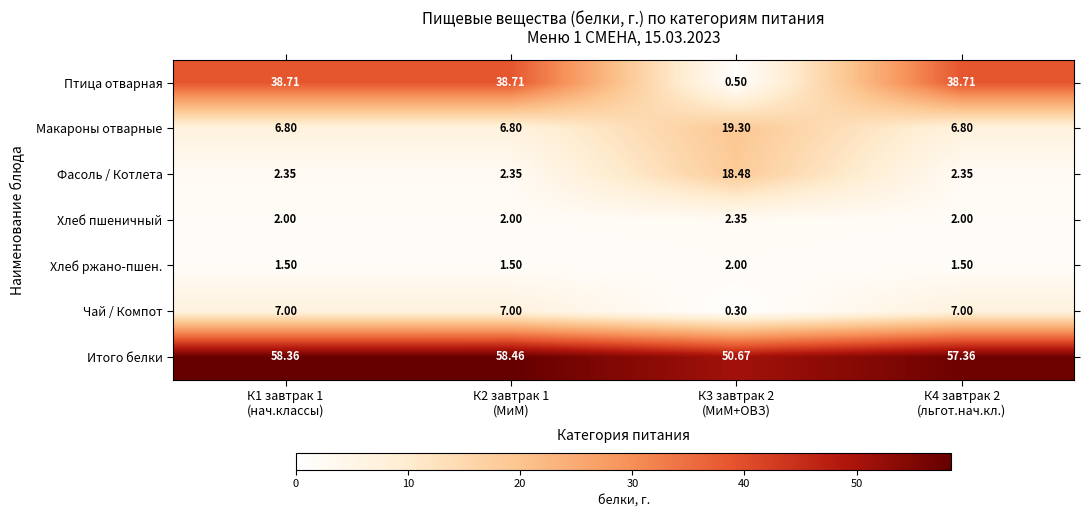

Which series has the largest total across all categories?

Итого белки